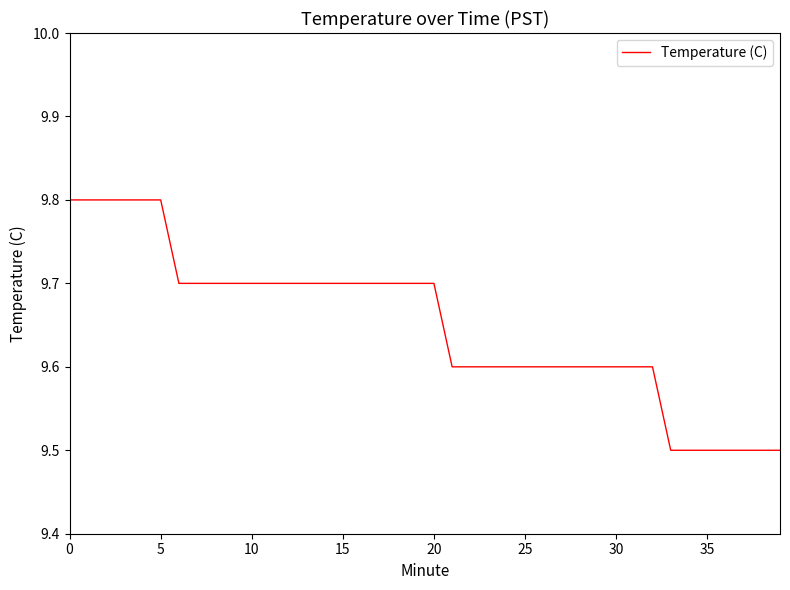

What is the smallest value displayed?

9.5